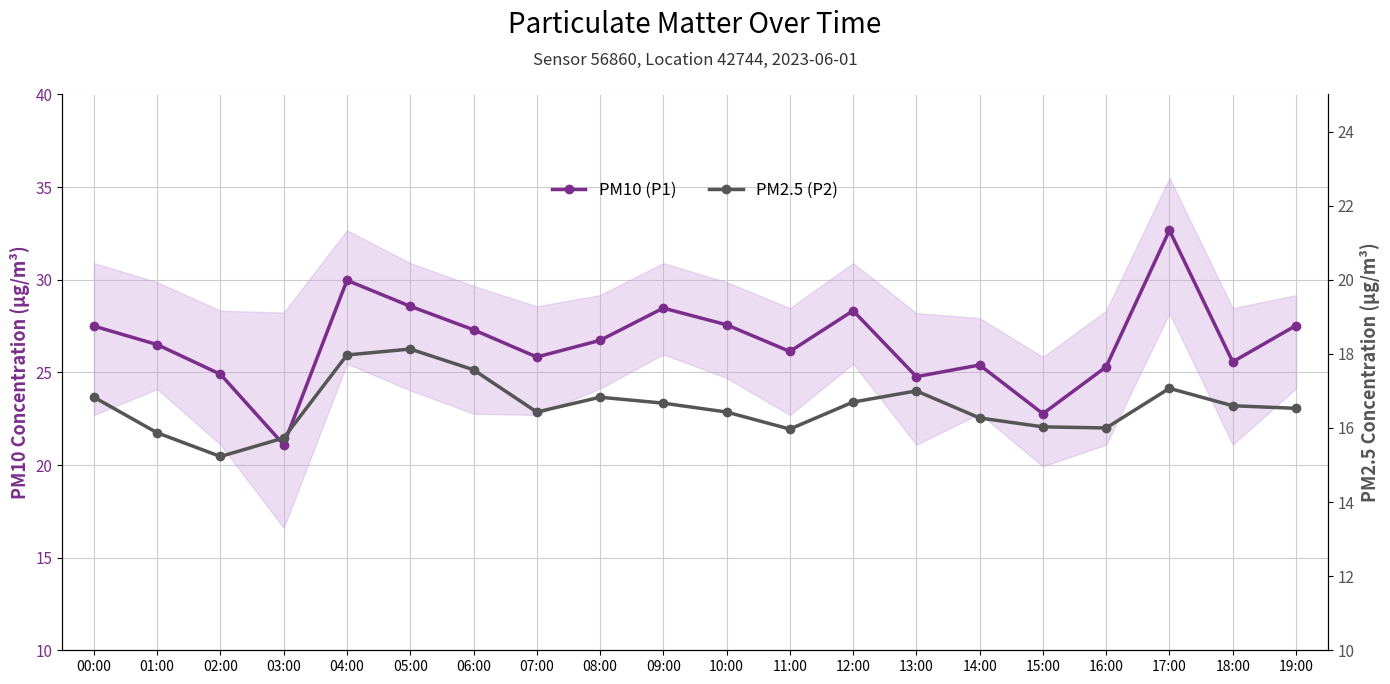

What is the highest value of the PM10 (P1) series?

32.7